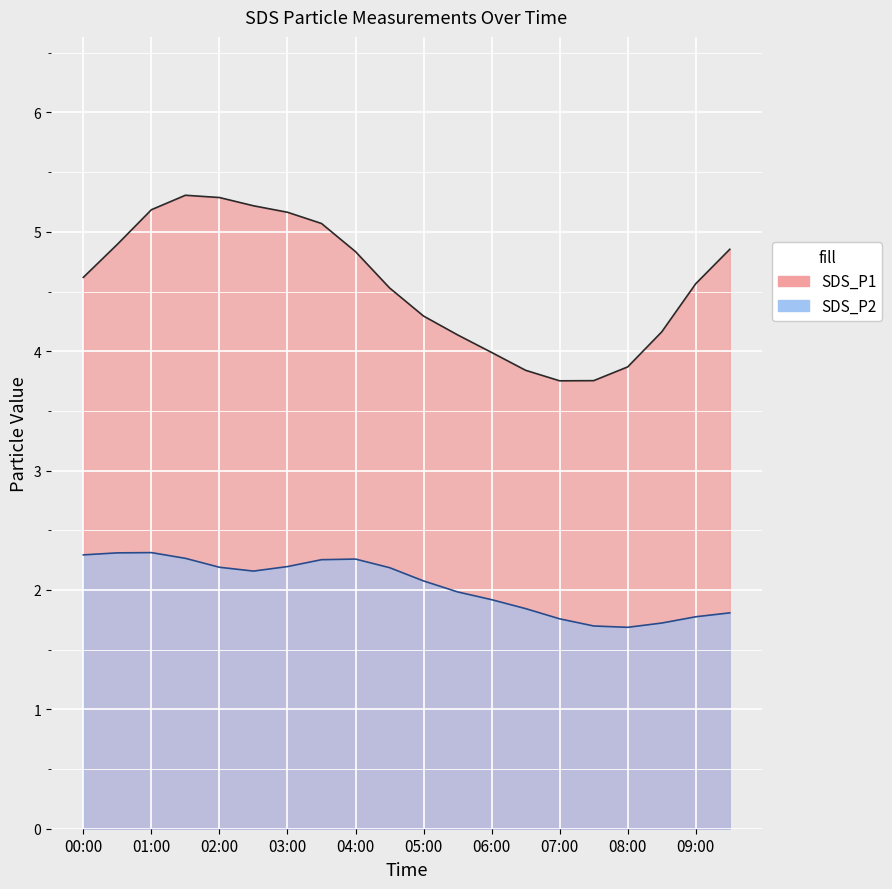

How many data points does each series have?

20